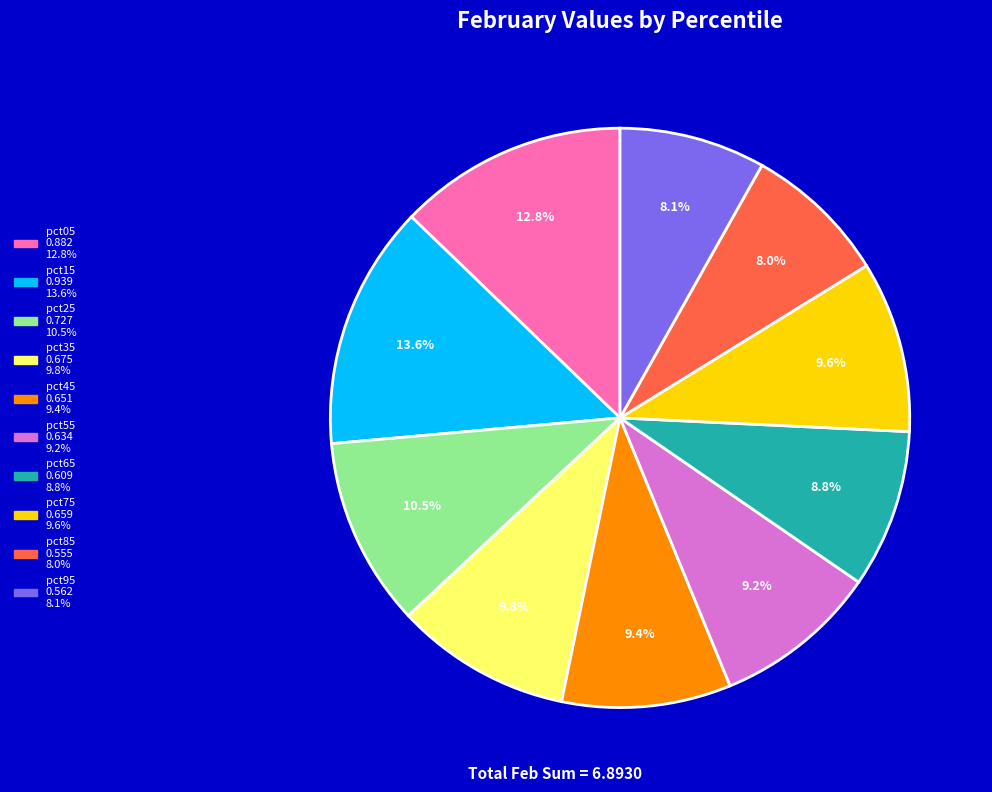

What is the largest slice in the pie chart?

pct15